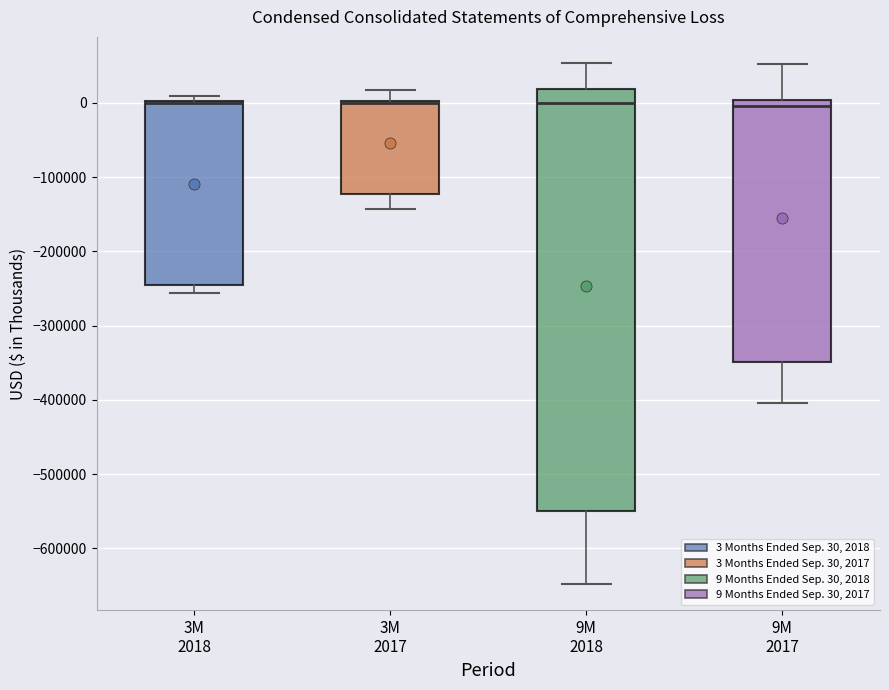

Comparing the boxes themselves (not the whiskers), which one is the tallest?

9M 2018